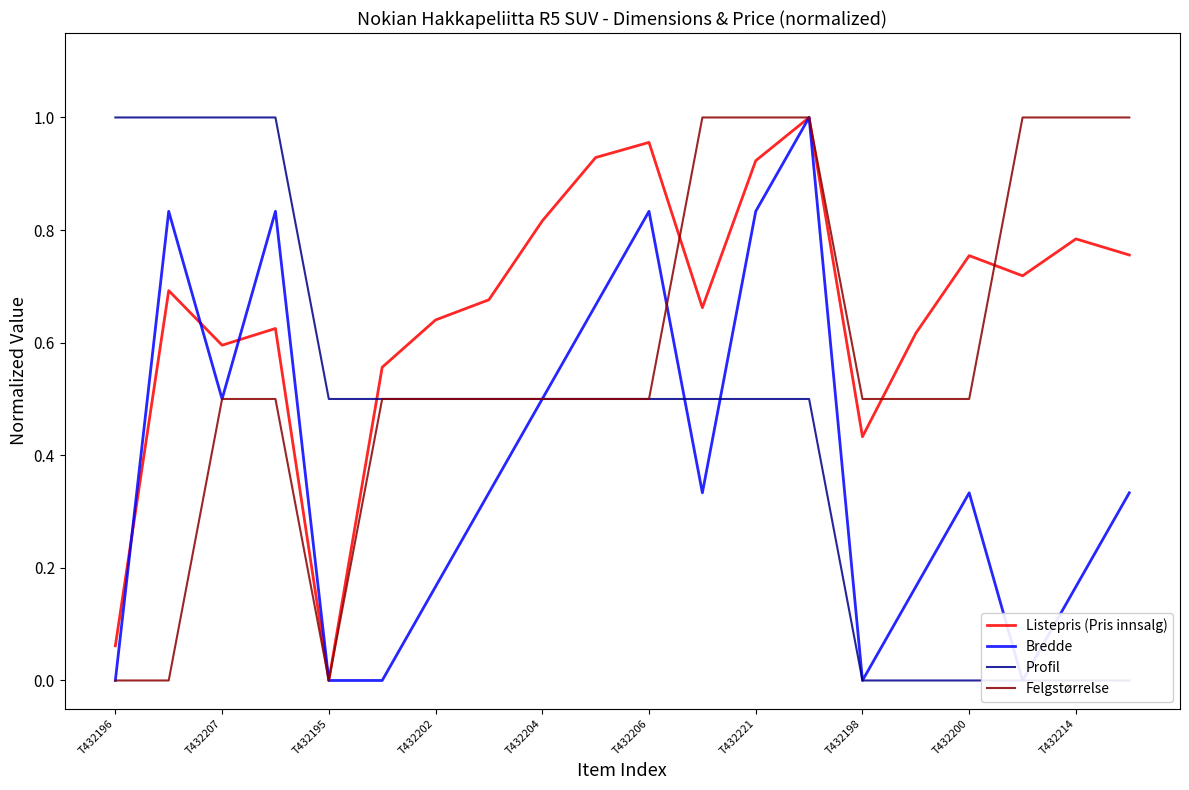

List the series in order of their overall mean, lowest first.

Bredde, Profil, Felgstørrelse, Listepris (Pris innsalg)